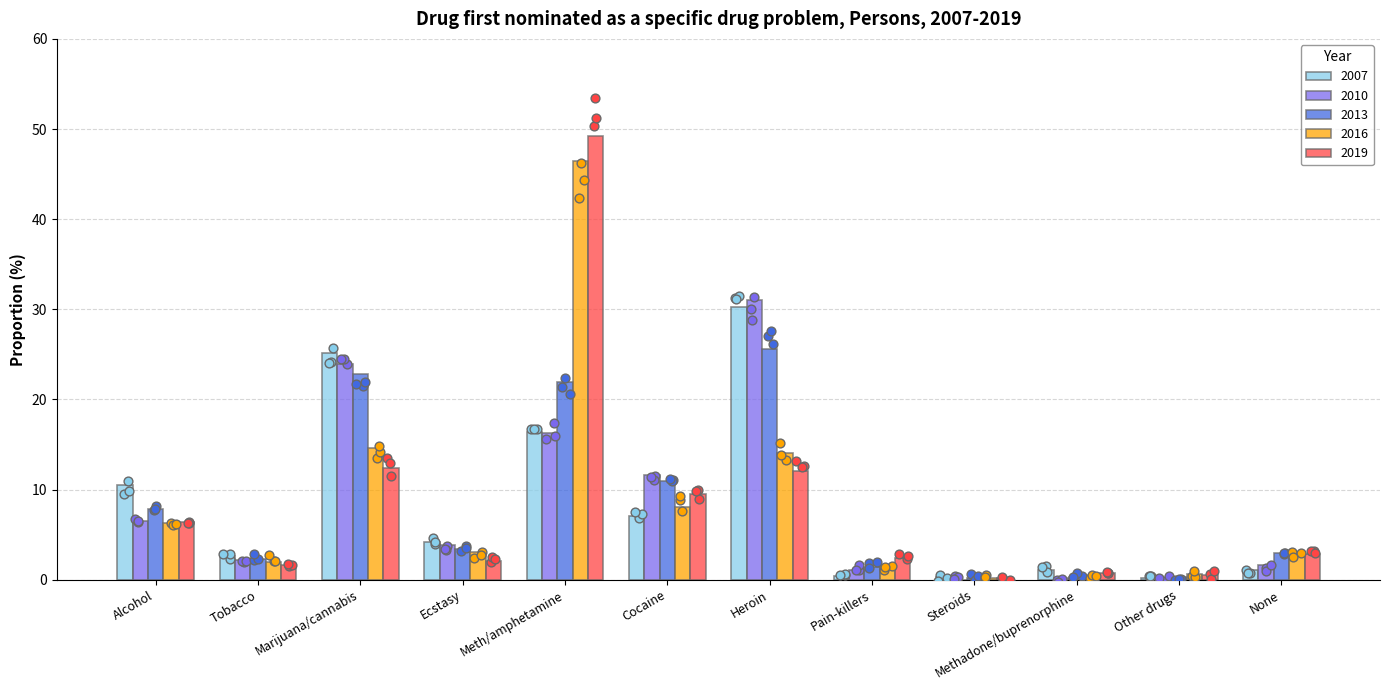

What are all the series names shown in the legend?

2007, 2010, 2013, 2016, 2019